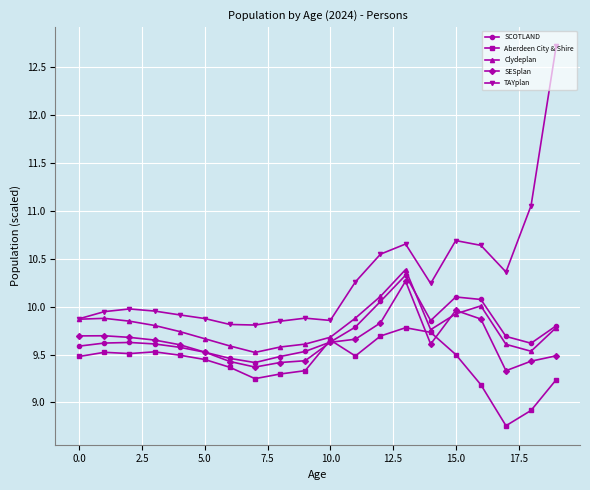

True or false: Aberdeen City & Shire has more than 0 interior local peaks.

True